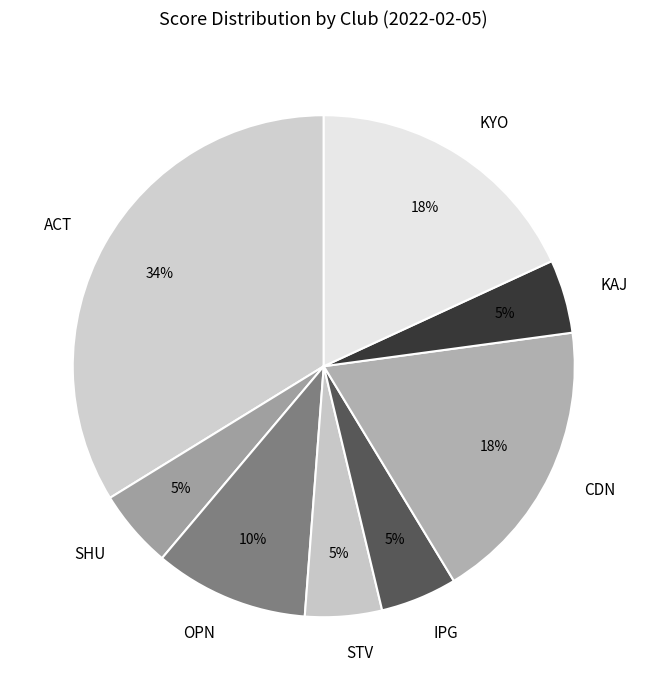

The ACT slice represents 15% of the pie. True or false?

False